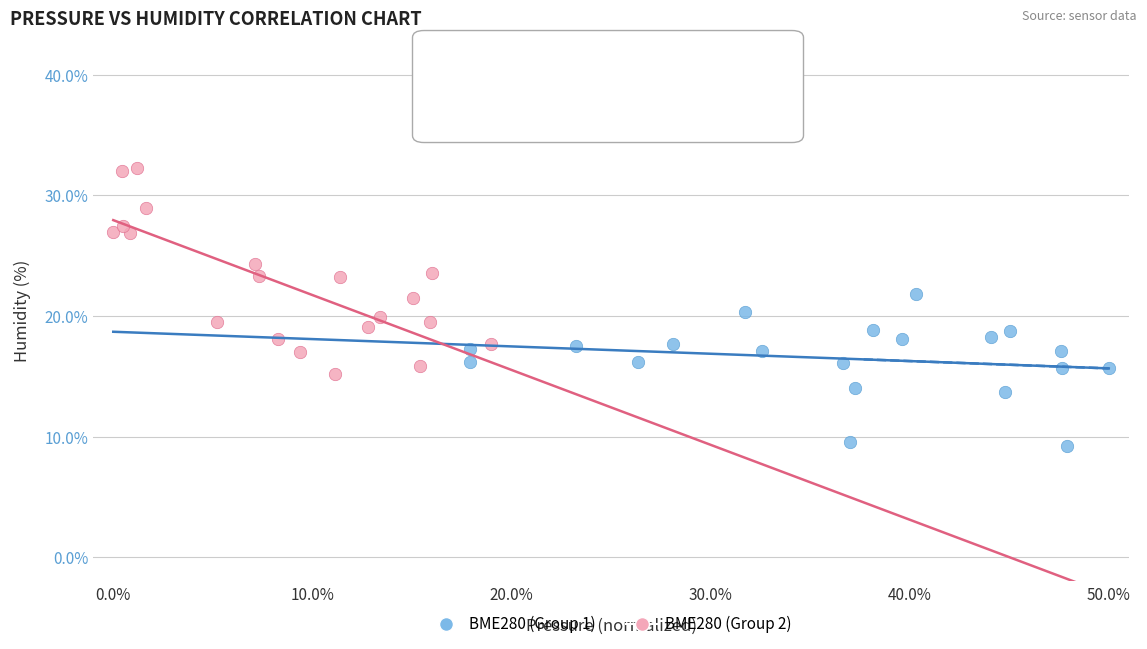

Which series reaches the maximum Y coordinate?

BME280 (Group 2)